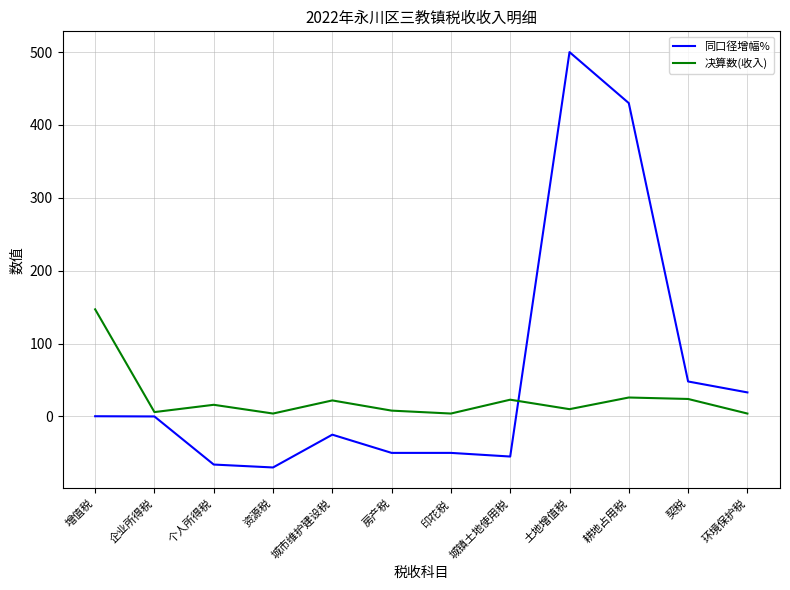

Where do 同口径增幅% and 决算数(收入) first cross each other?

城镇土地使用税 and 土地增值税